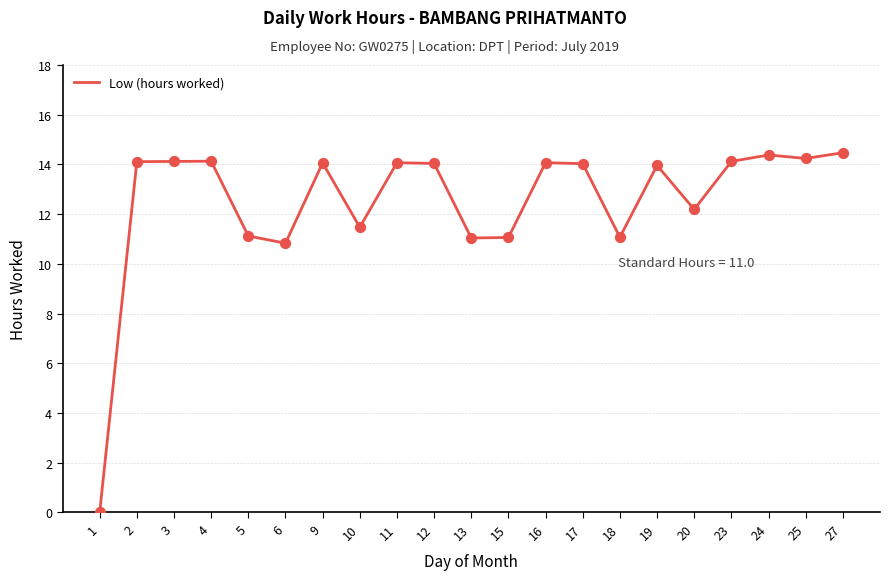

What is the change in value from 12 to 15?

-3.0